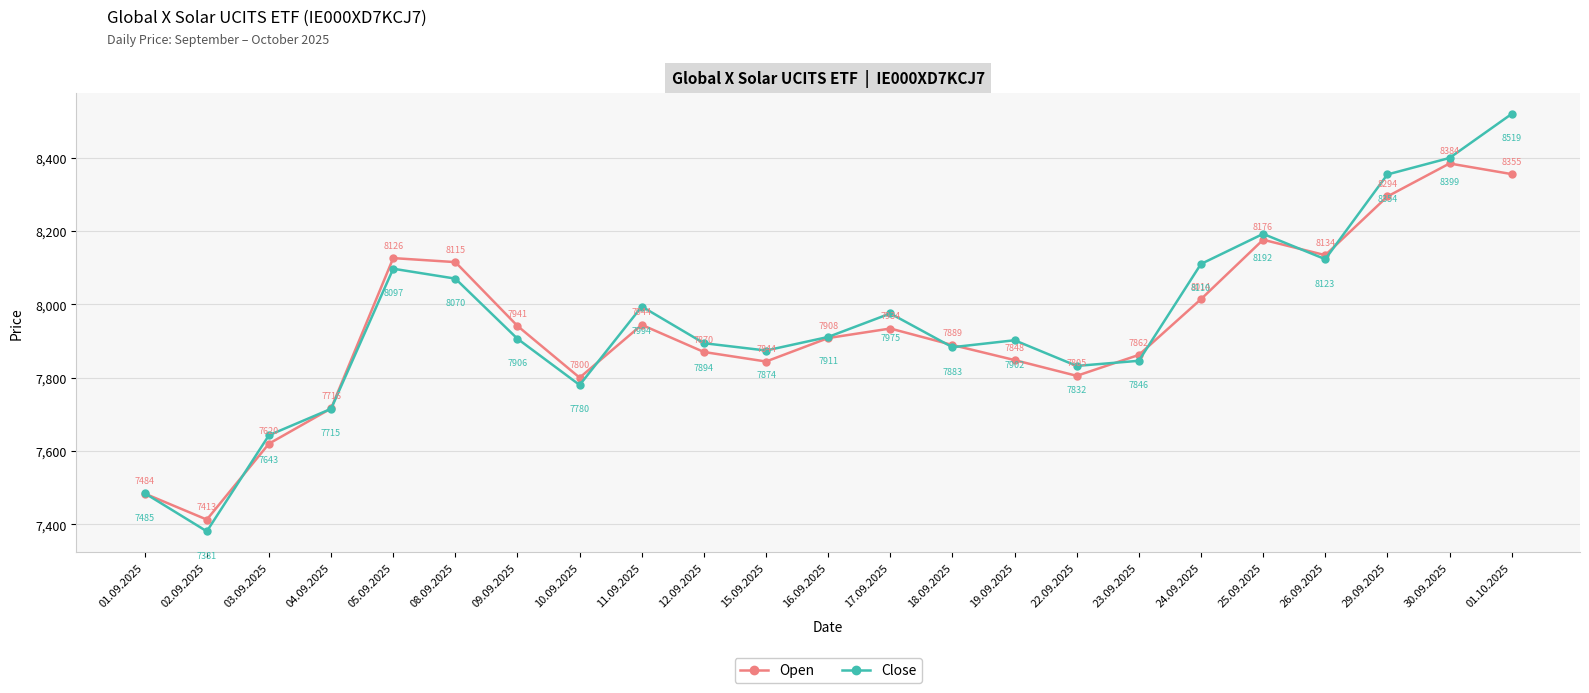

Which label corresponds to the largest value in the chart?

01.10.2025